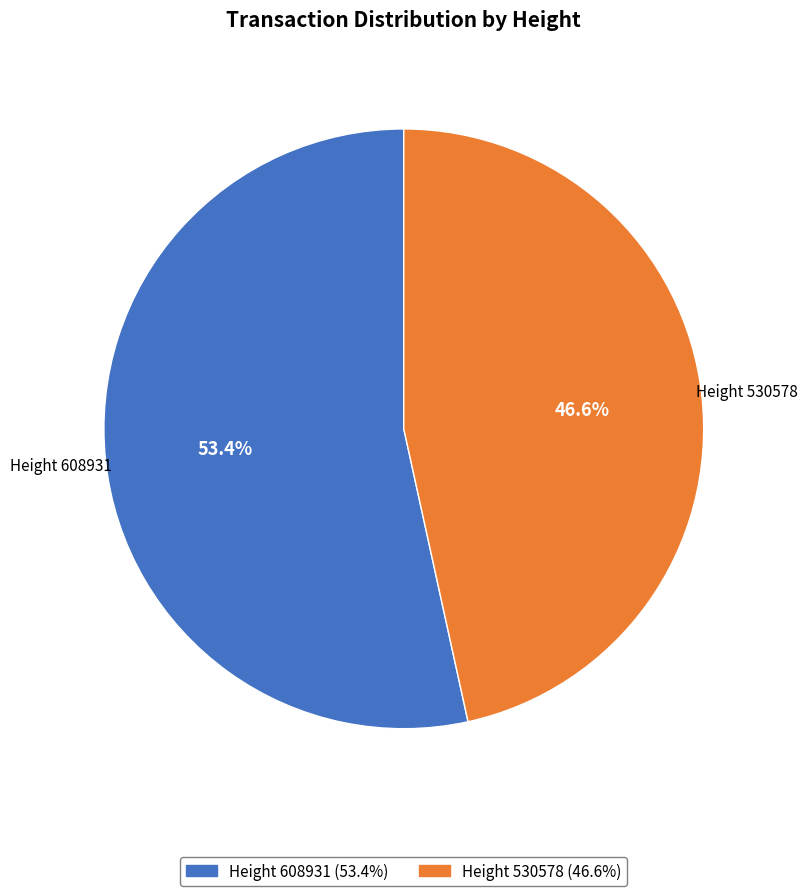

Count the number of slices in the pie.

2